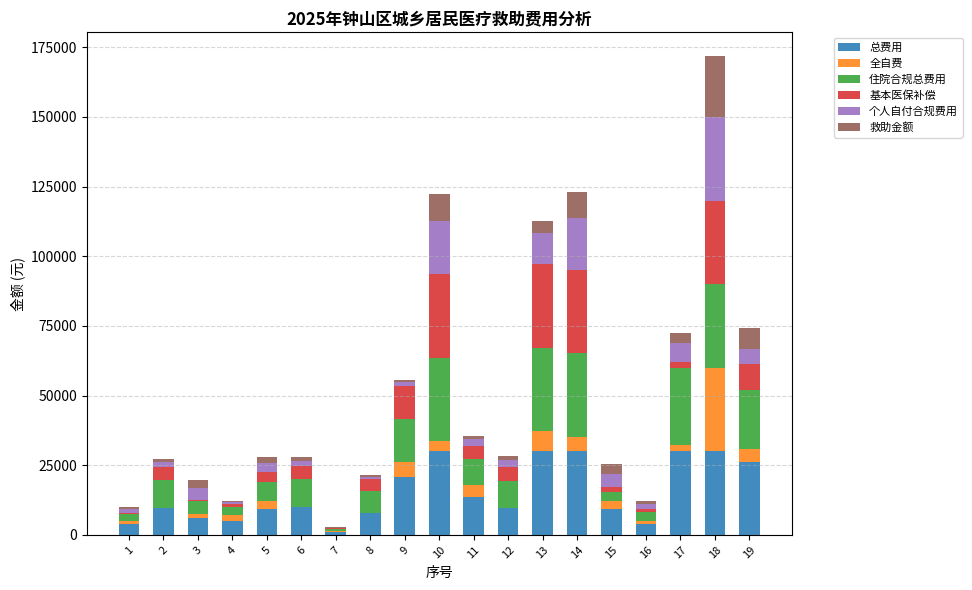

At which category is the sum across all series the highest?

18